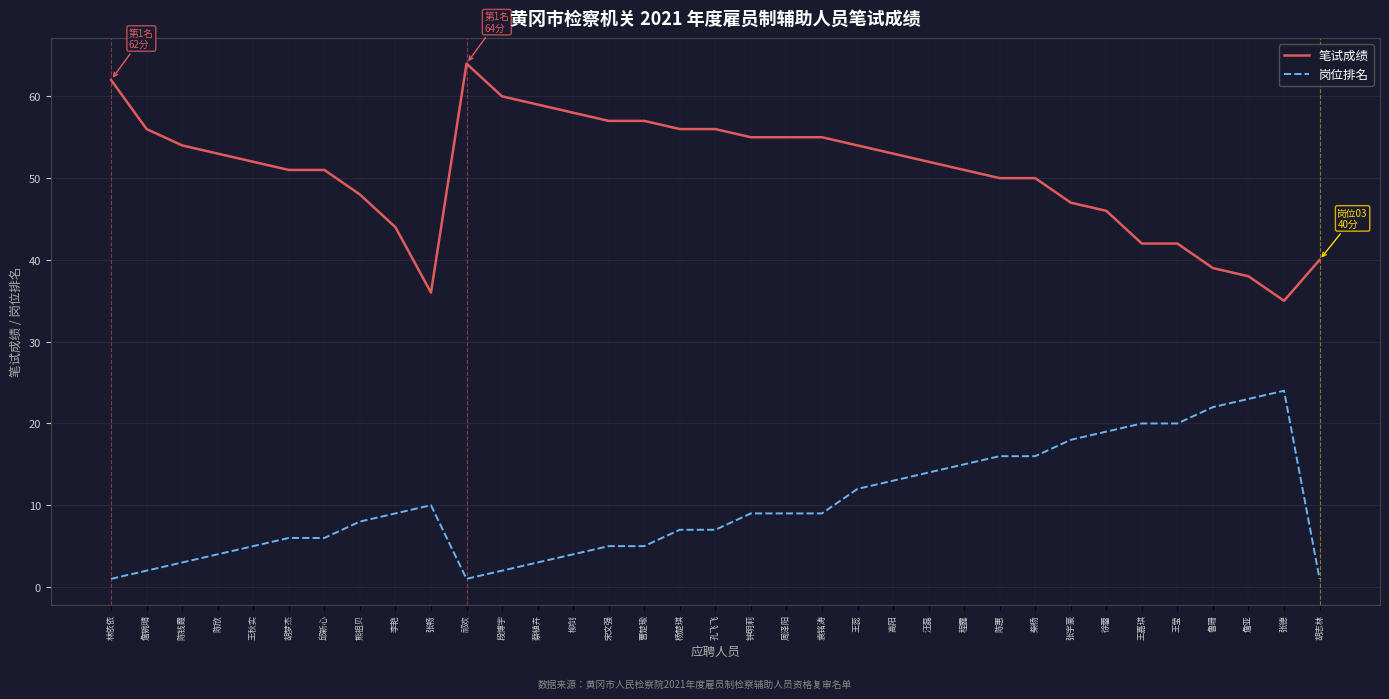

At which category does the chart reach its peak across all series?

祁欢